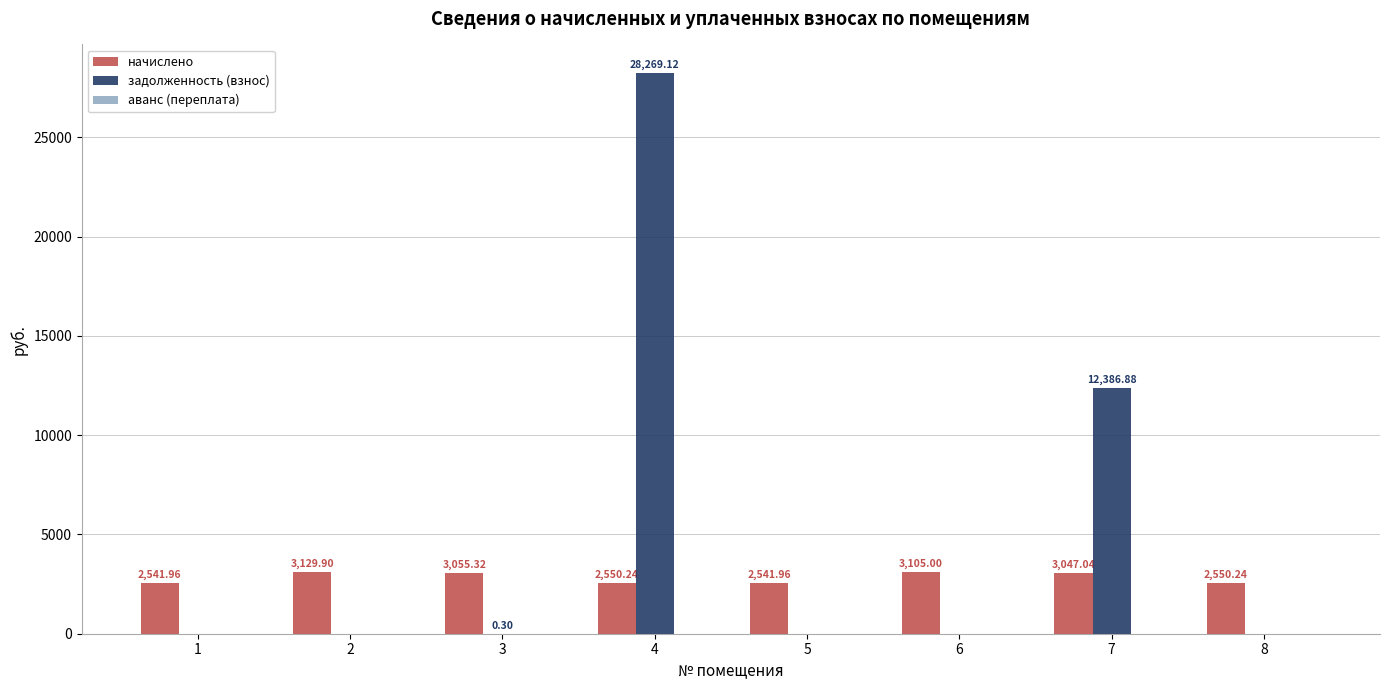

How many groups of bars are there?

8